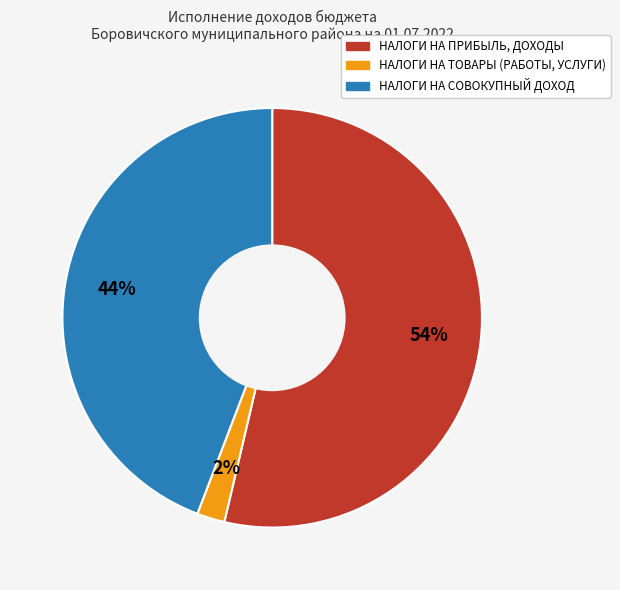

Count the number of slices in the pie.

3